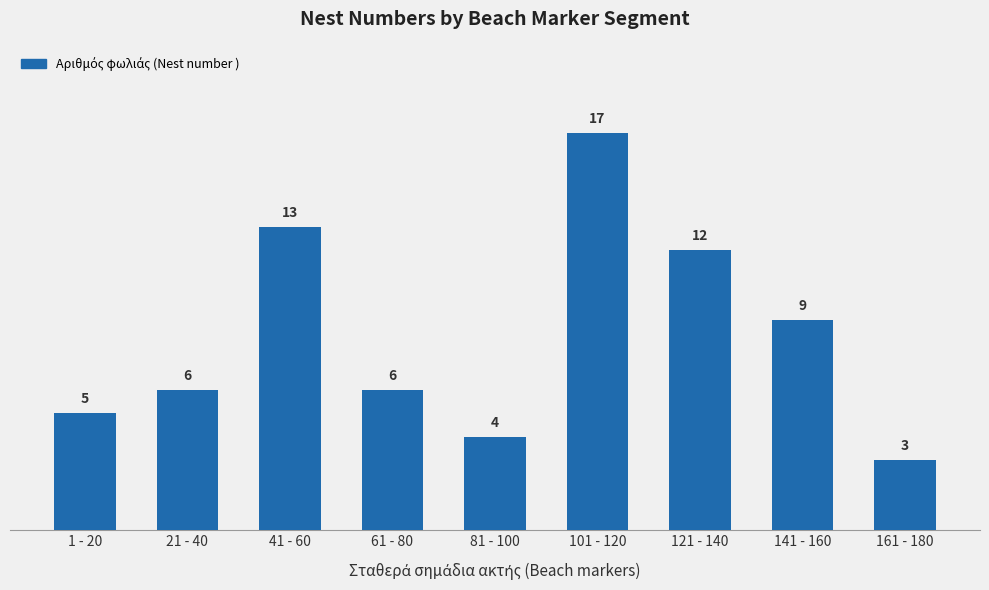

What is the value of the 9th bar from the left?

3